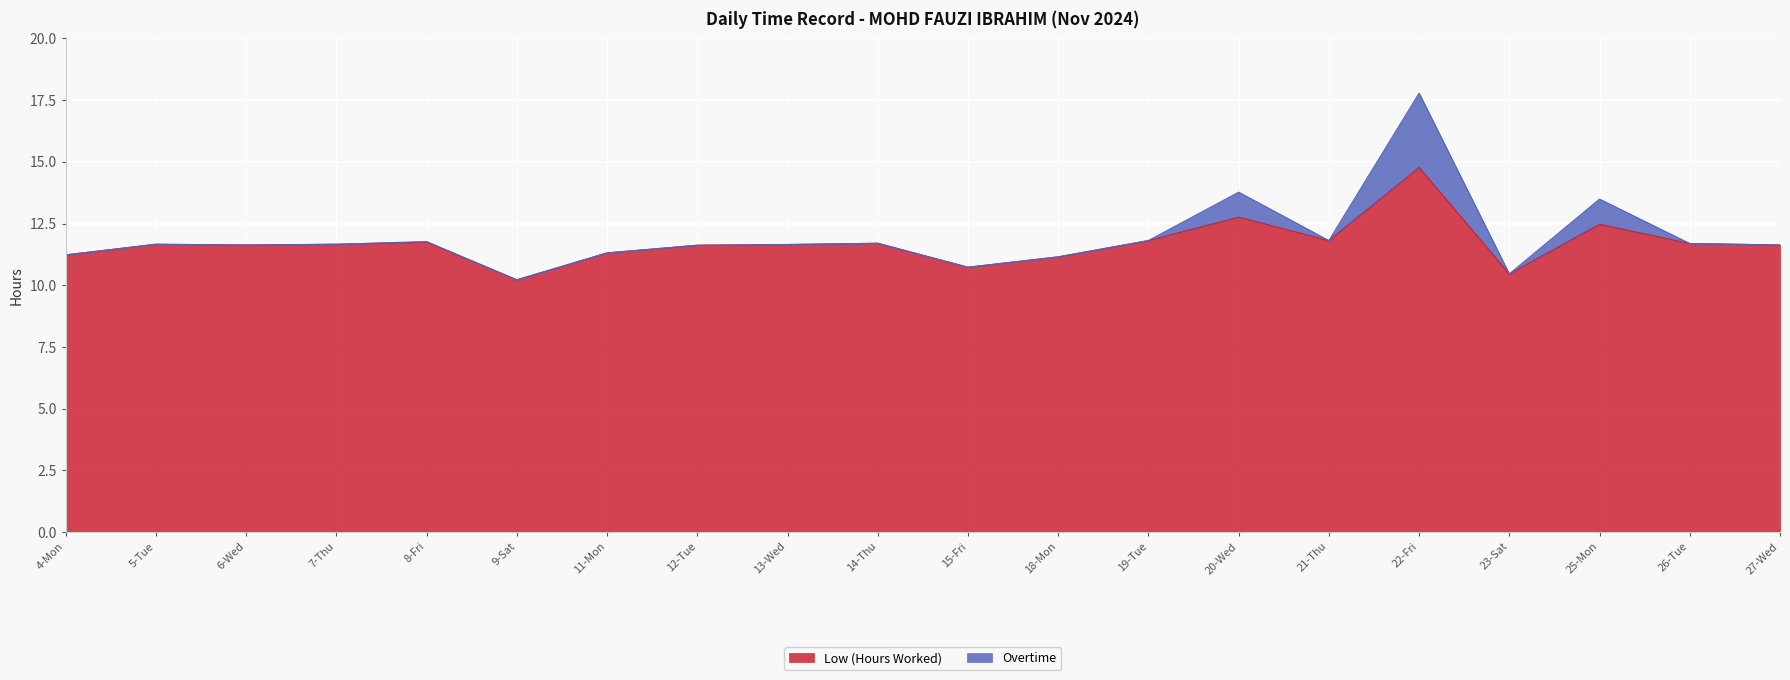

What is the highest value of the Low (Hours Worked) series?

14.8